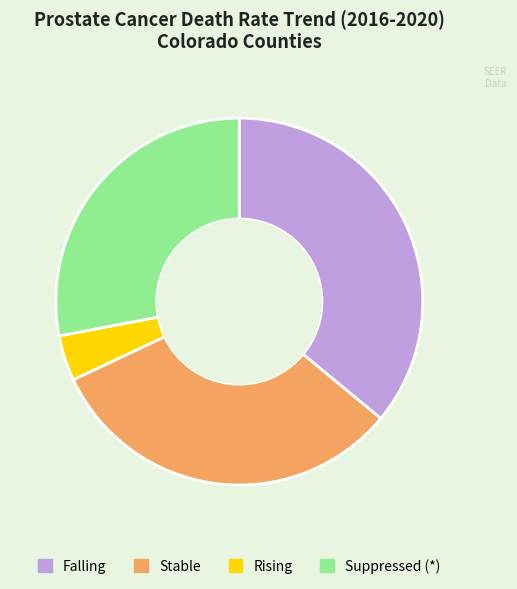

Is the sum of Stable and Falling greater than half?

Yes